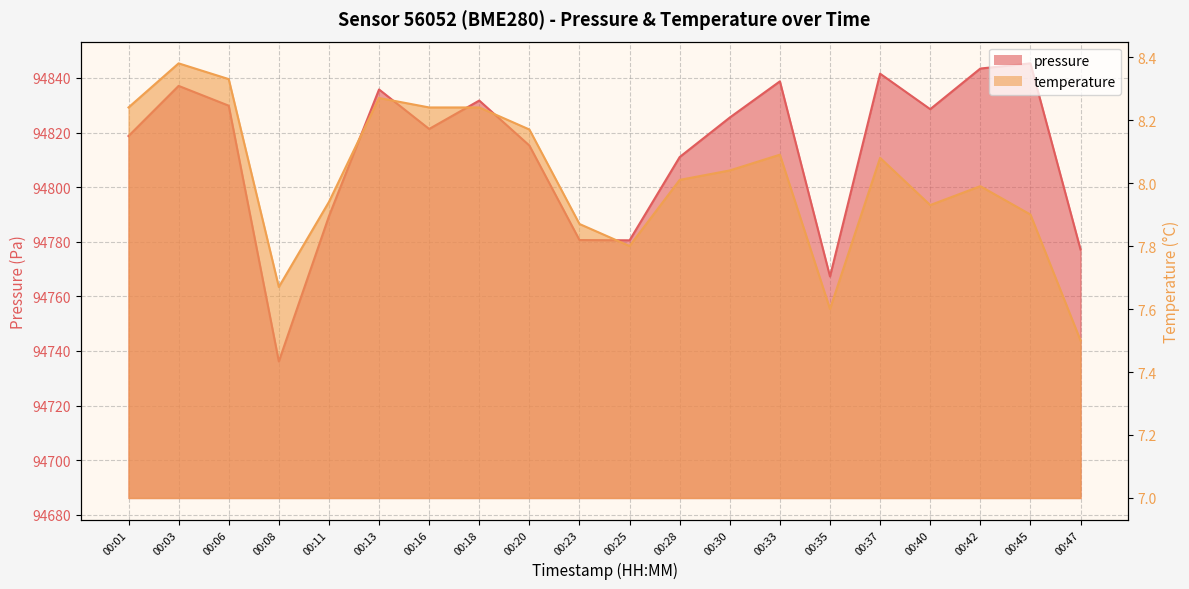

Which series has the widest spread of values?

pressure